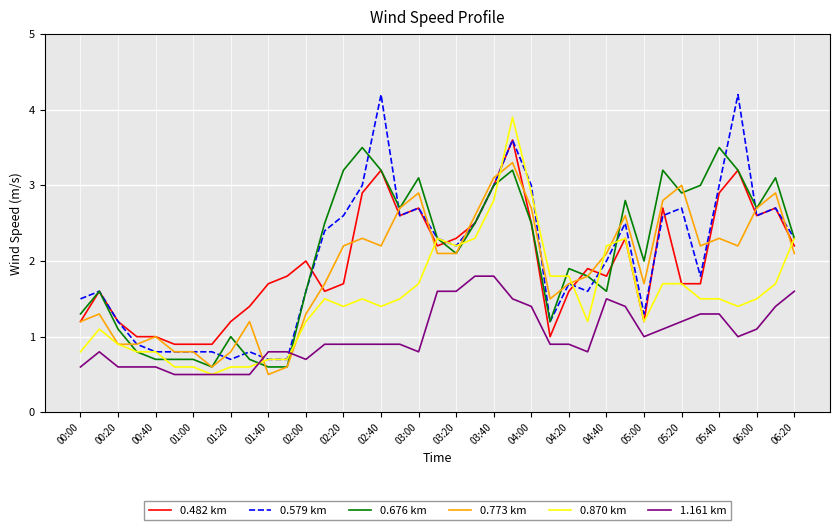

What is the smallest value displayed?

0.5